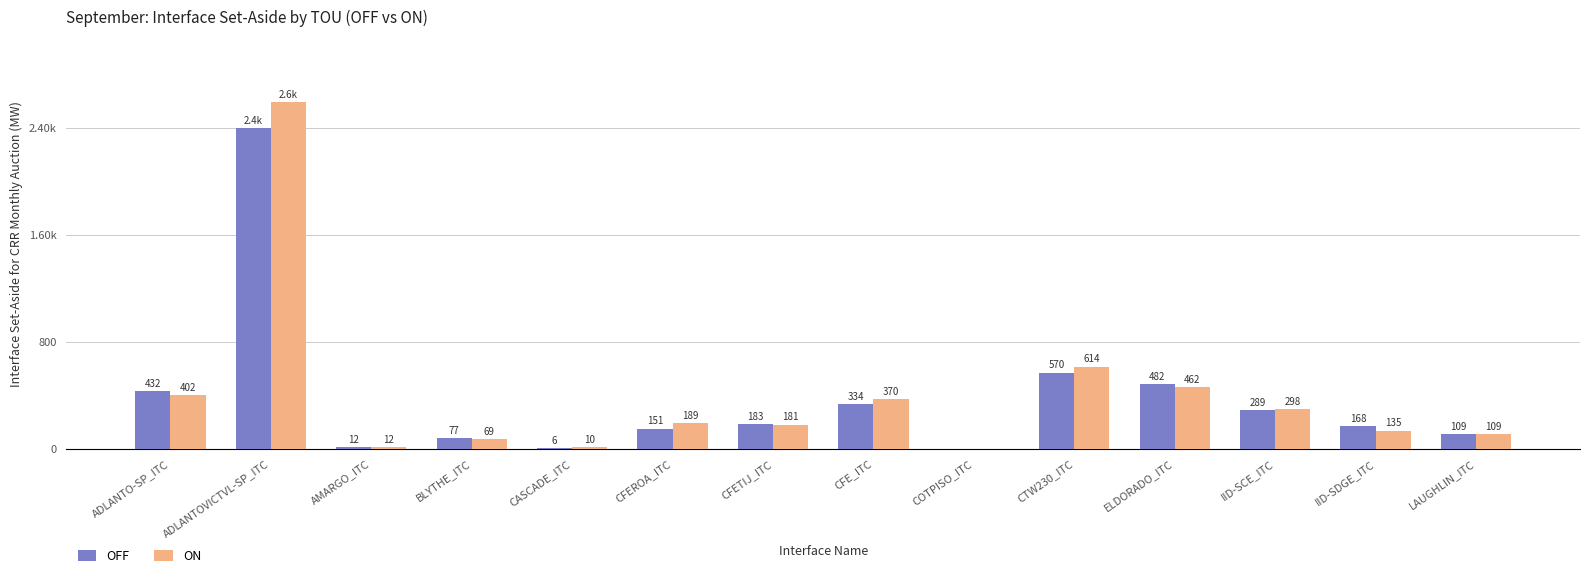

True or false: OFF has a value of 12.2 at AMARGO_ITC.

True